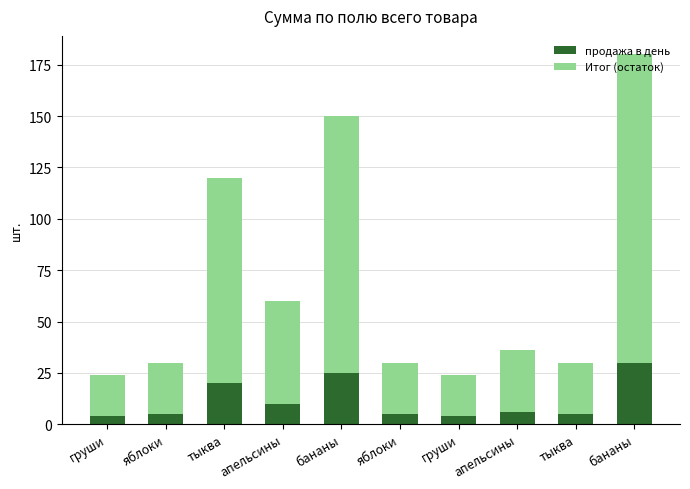

How many values in the продажа в день series are below 6?

5